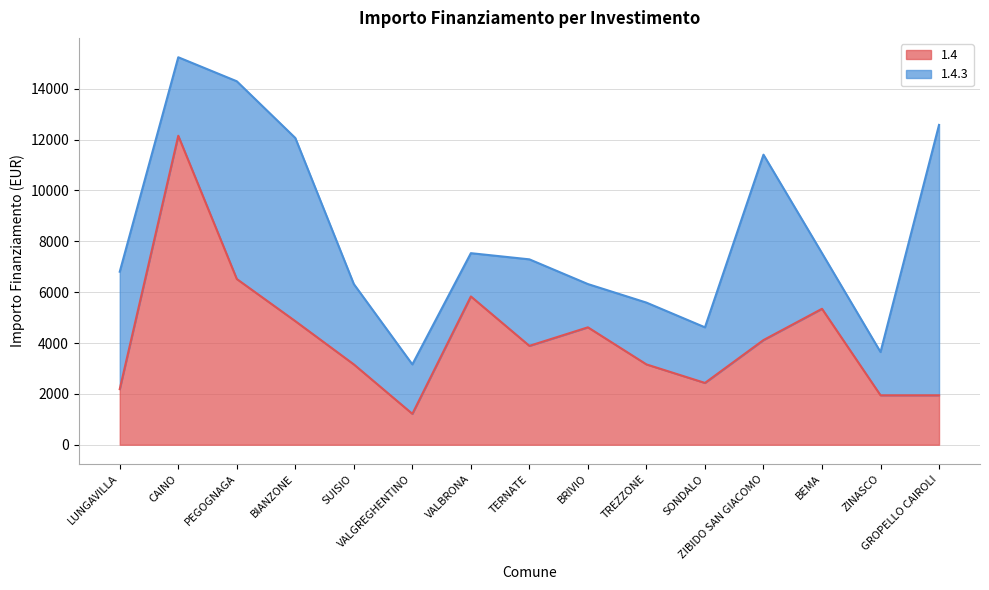

Where is the data nearest to the value 6682?

PEGOGNAGA